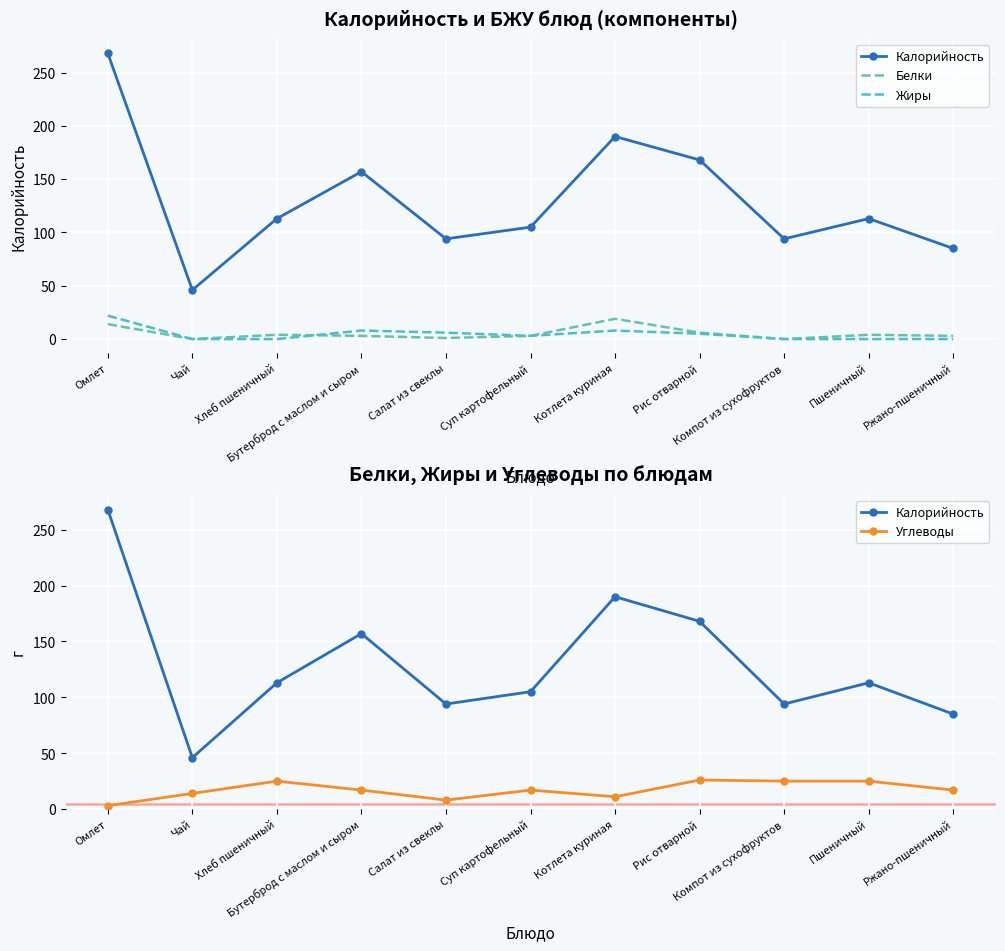

Rank the series at Бутерброд с маслом и сыром from lowest to highest value.

Белки, Жиры, Углеводы, Калорийность